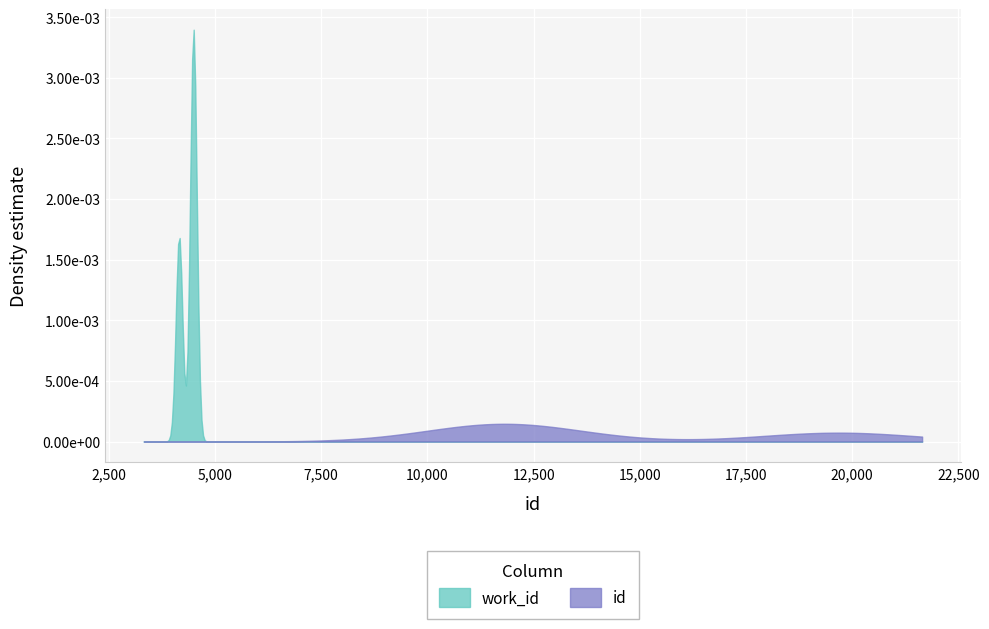

At 19677, list the series in order from largest to smallest.

id, work_id